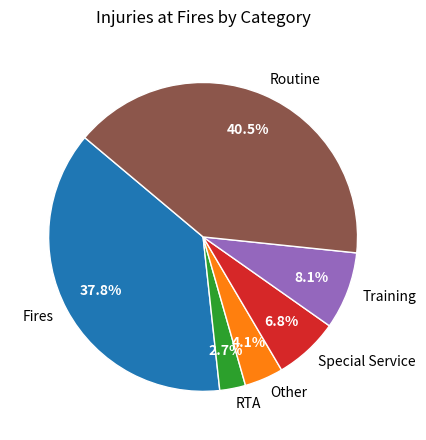

Rank the categories by value from lowest to highest.

RTA, Other, Special Service, Training, Fires, Routine